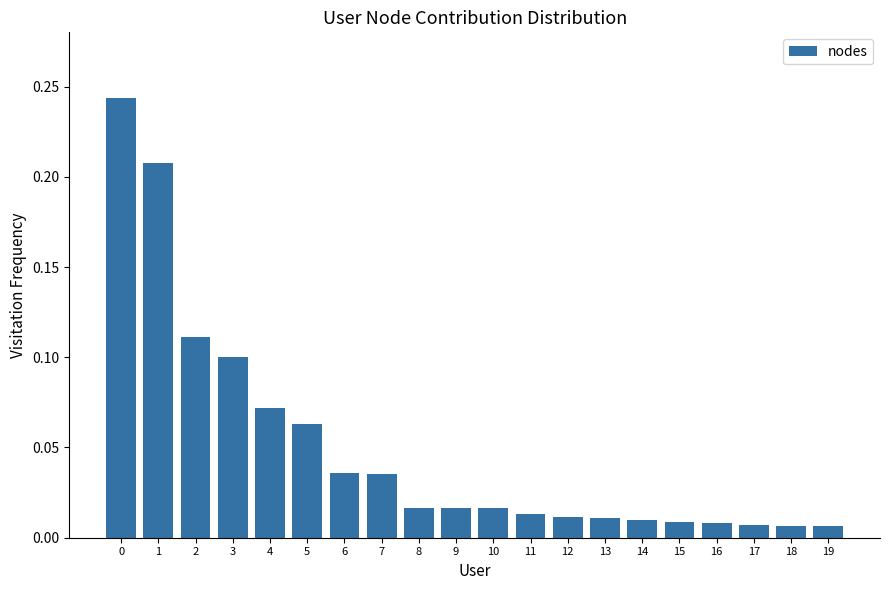

Are the bars horizontal?

No